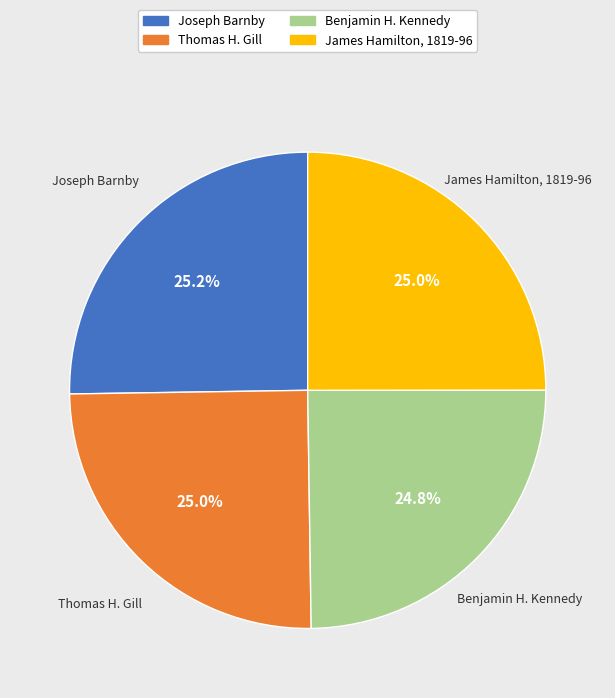

Is it true that Benjamin H. Kennedy is 25% of the pie?

True